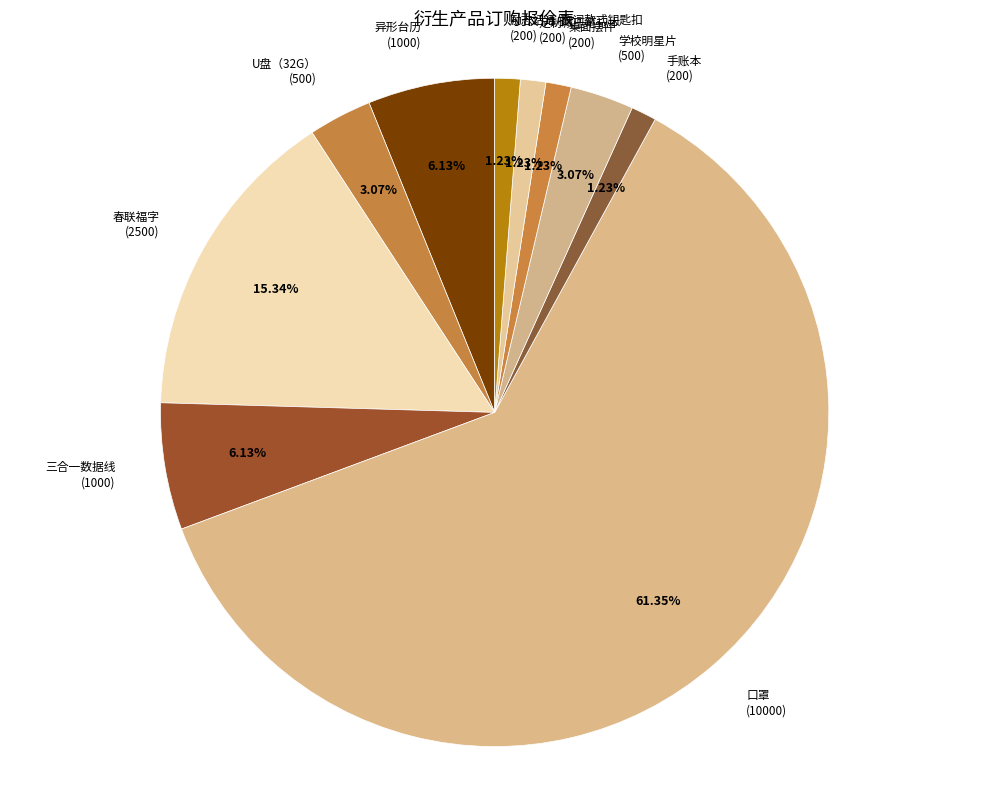

What percentage do 桌面摆件 and U盘（32G） together represent?

4.3%